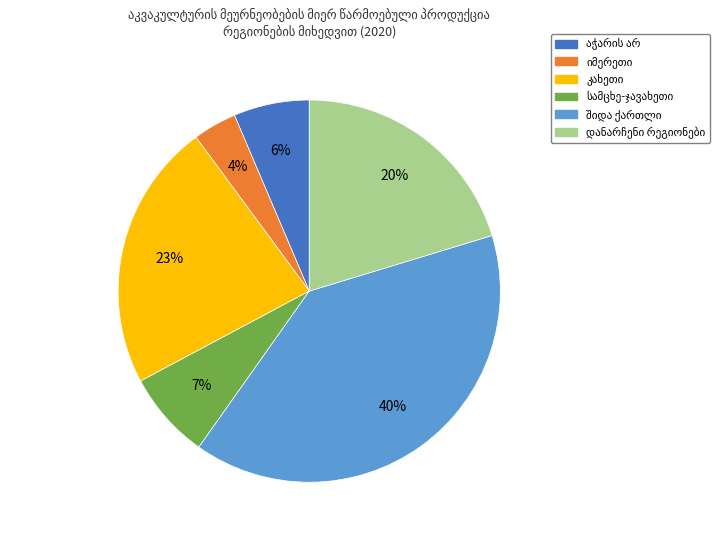

Is there any slice that represents more than half of the pie?

No